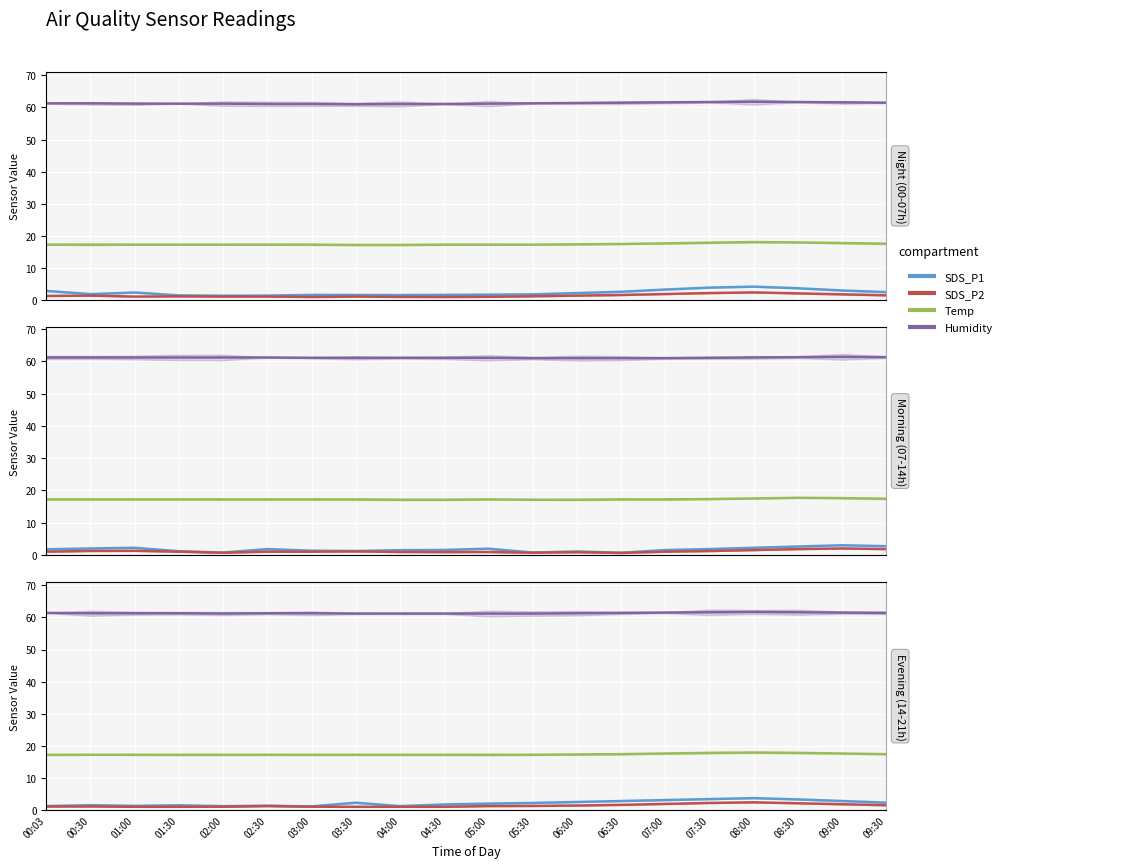

What are all the series names shown in the legend?

SDS_P1, SDS_P2, Temp, Humidity